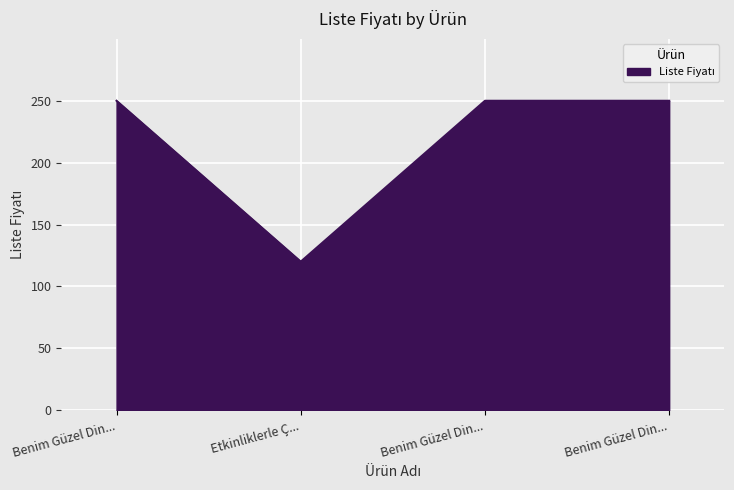

Does the chart have visible grid lines?

Yes